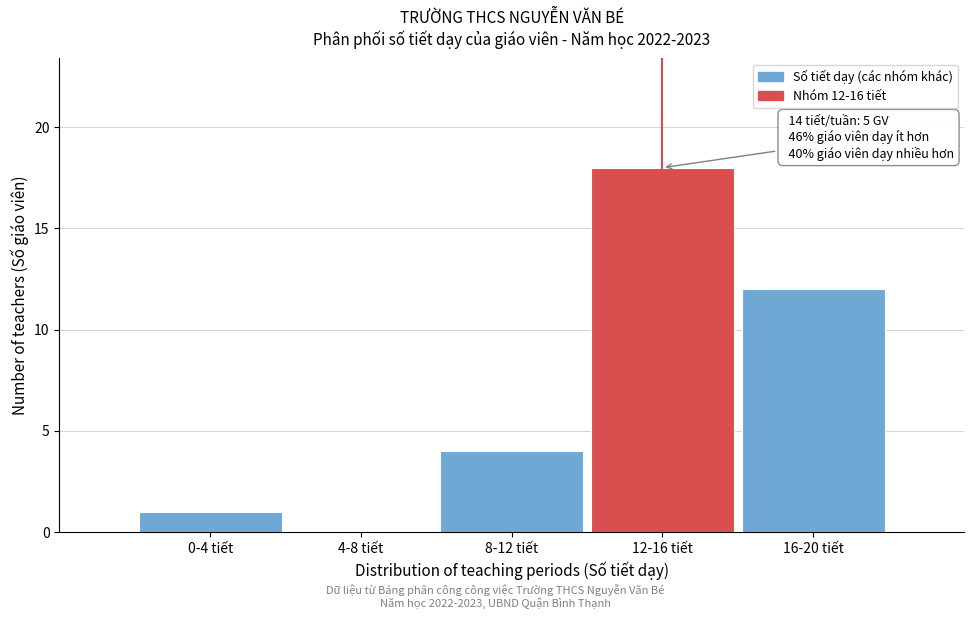

Reading left to right, transcribe all the data shown in this chart.

0-4 tiết=1	4-8 tiết=0	8-12 tiết=4	12-16 tiết=18	16-20 tiết=12